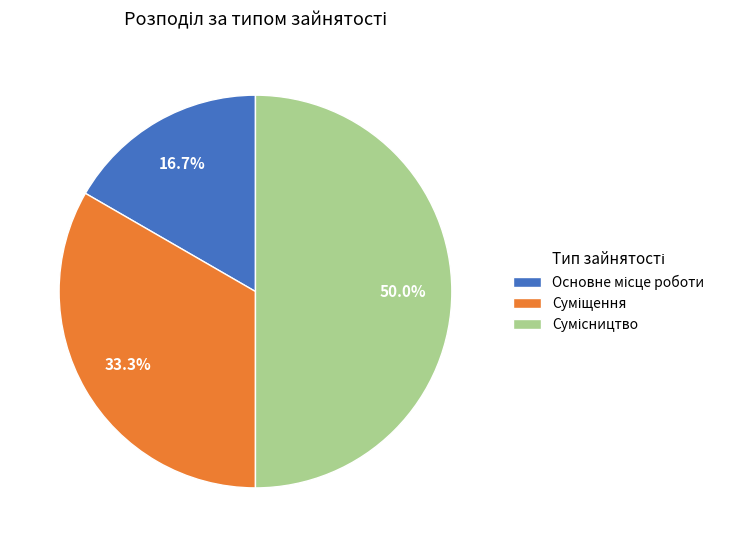

How many segments does this pie chart have?

3